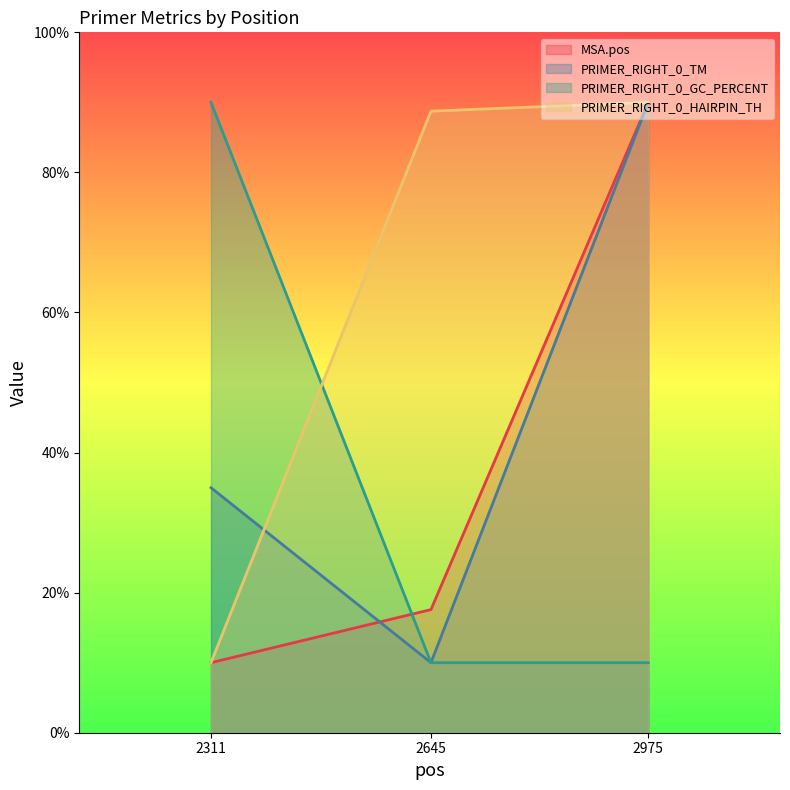

Reading left to right, what are all the values shown in this chart?

MSA.pos: 10.0	17.6	90.0
PRIMER_RIGHT_0_TM: 35.0	10.0	90.0
PRIMER_RIGHT_0_GC_PERCENT: 90.0	10.0	10.0
PRIMER_RIGHT_0_HAIRPIN_TH: 10.0	88.7	90.0